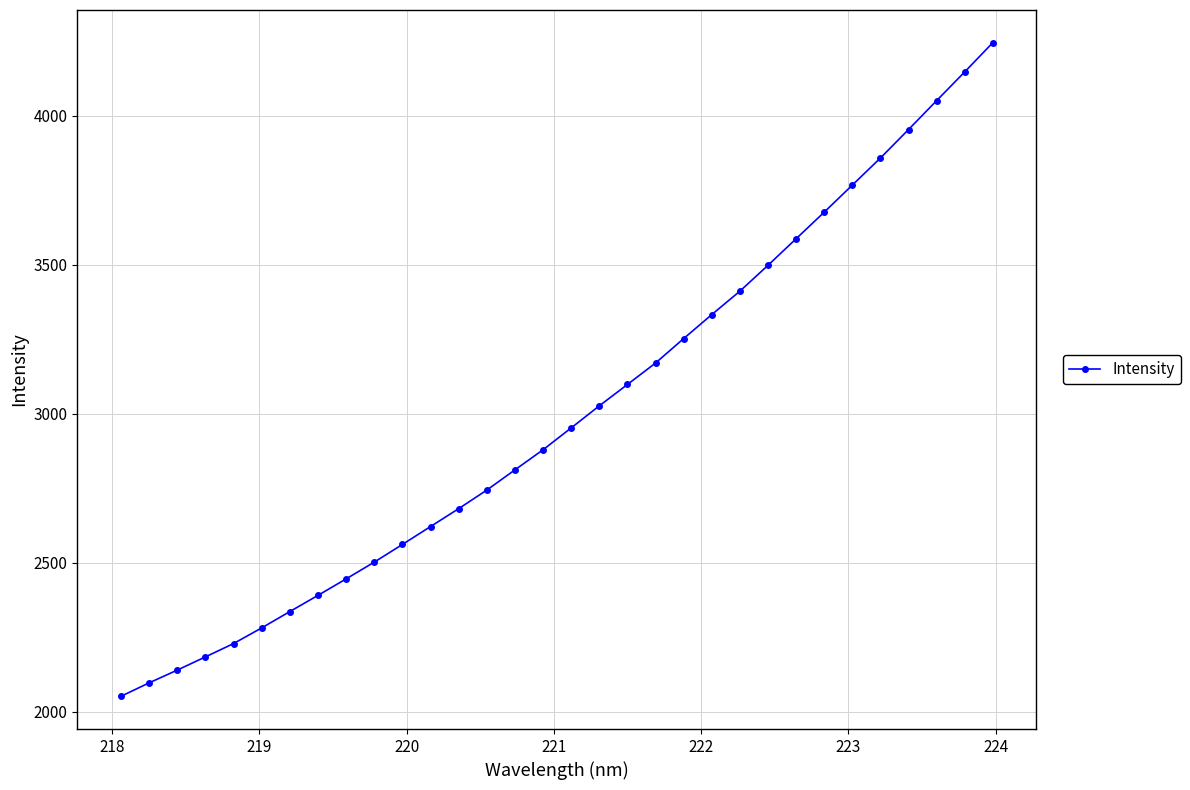

Count the number of categories in the chart.

32